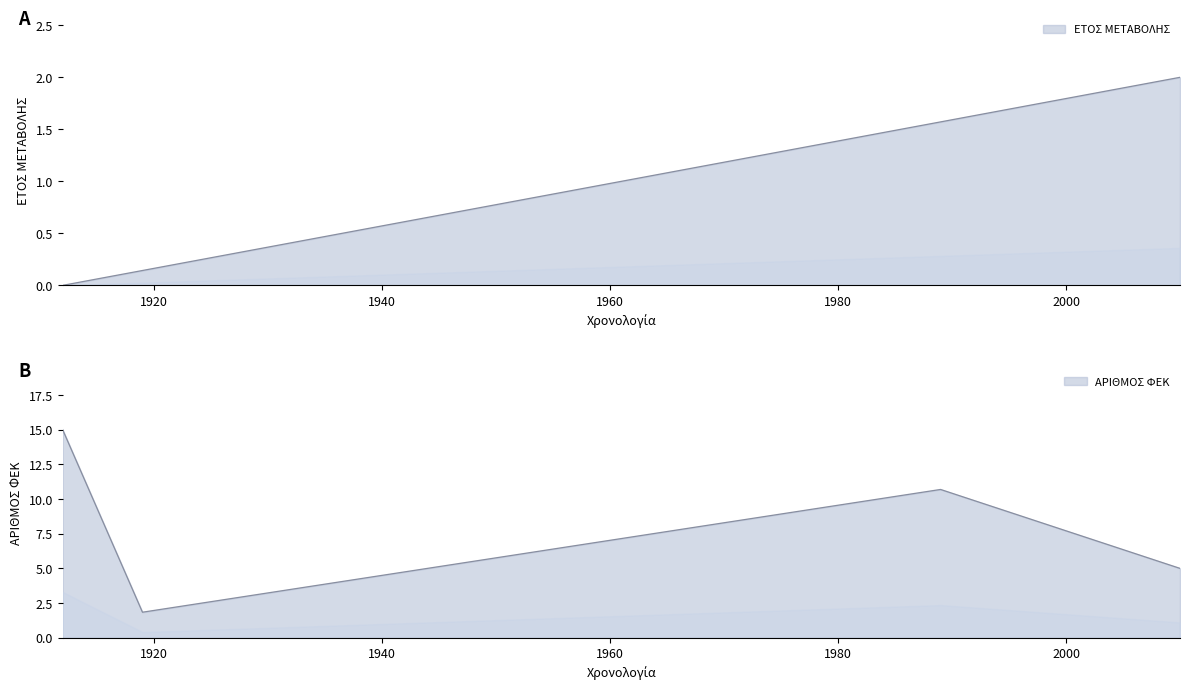

What is the value of the ΑΡΙΘΜΟΣ ΦΕΚ point at the 2nd from the left?

1.8